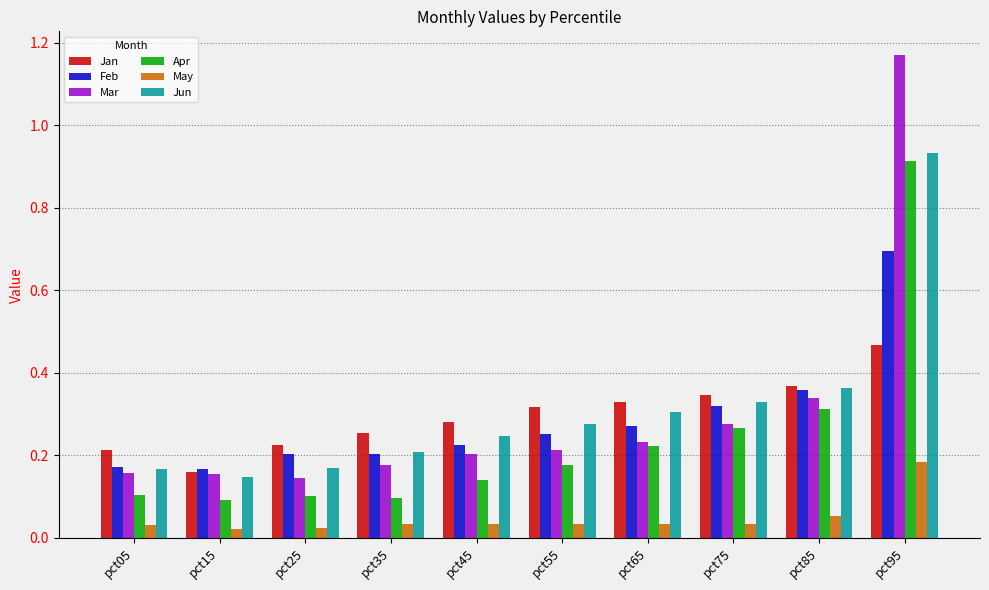

What is the difference between the maximum and minimum values in the Jun series?

0.8